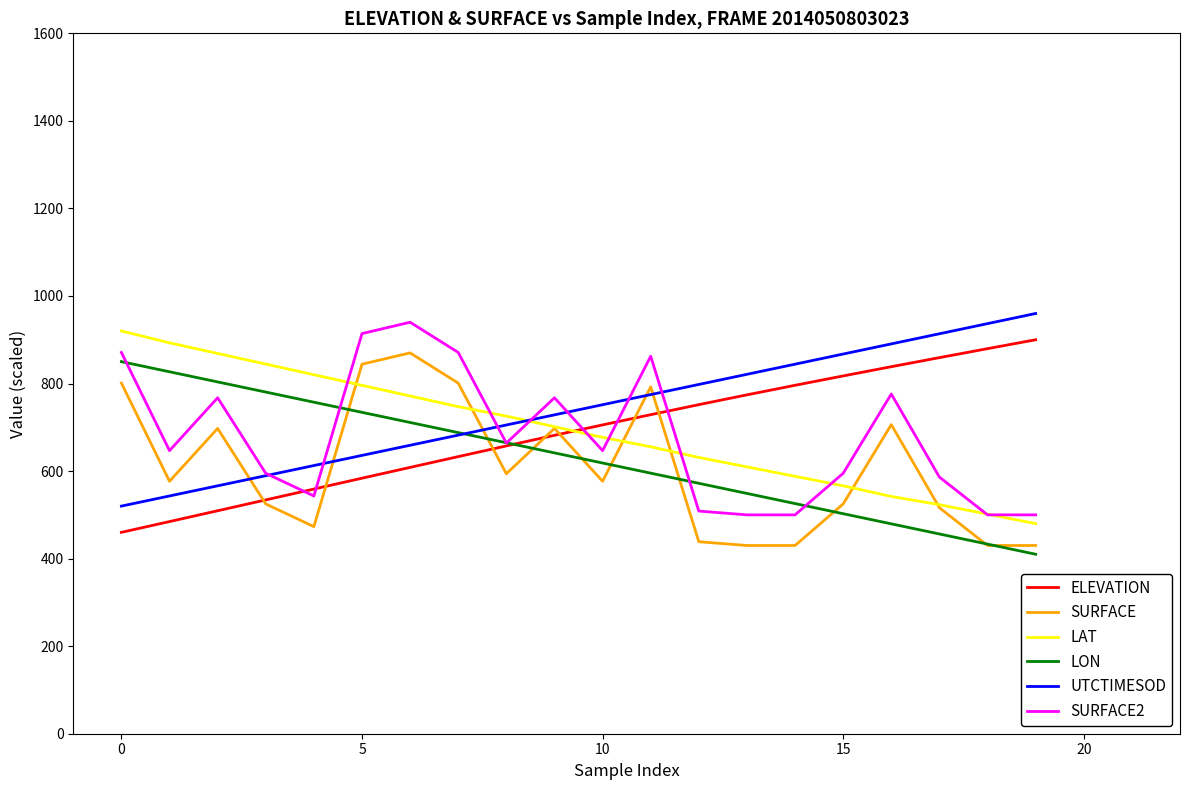

True or false: ELEVATION and UTCTIMESOD intersect in this chart.

False